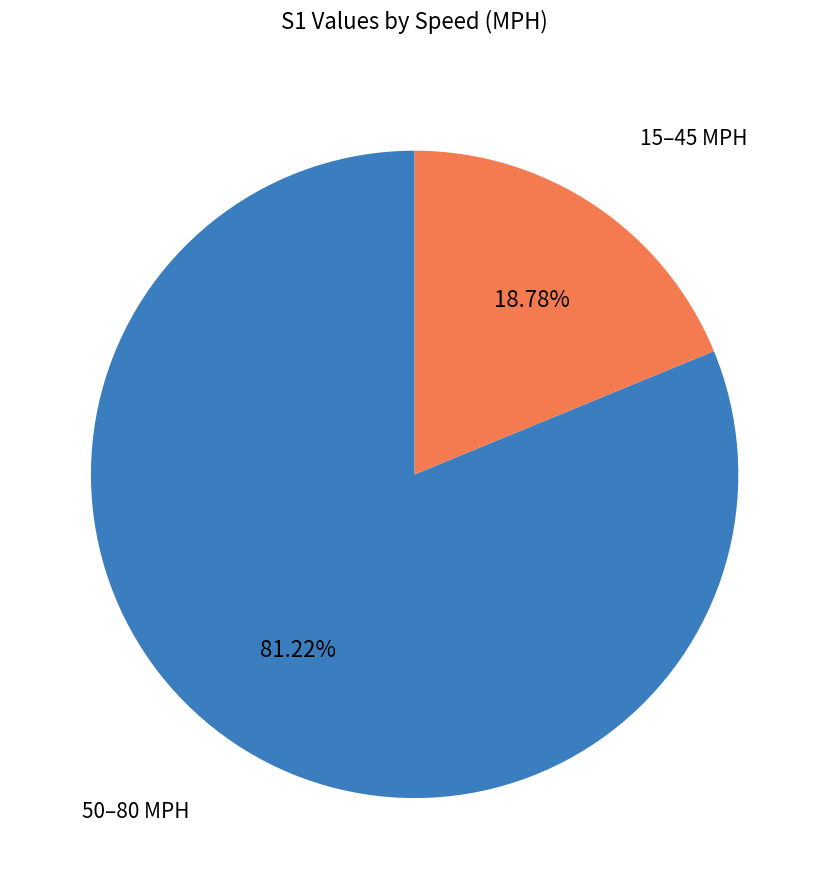

Is there a majority slice in this chart?

Yes